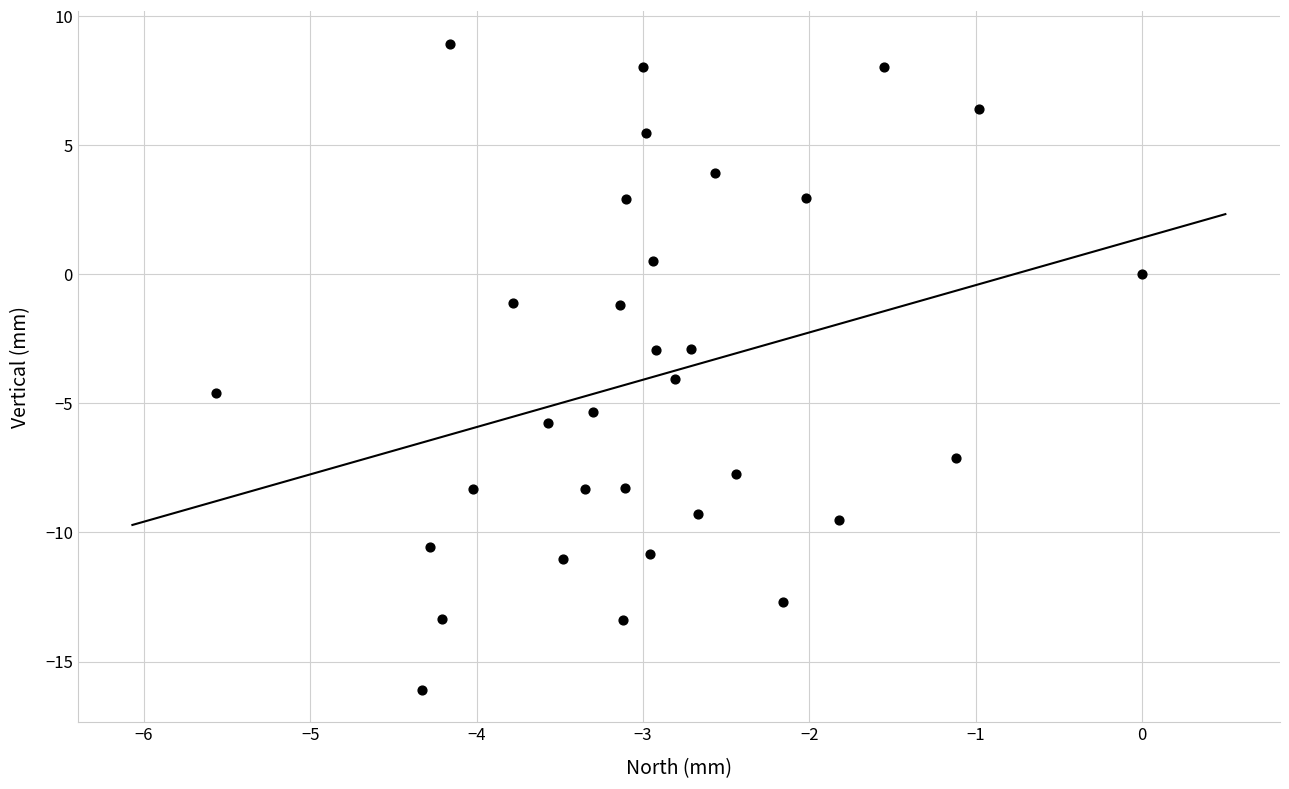

What is the range of X values (max minus min)?

5.6